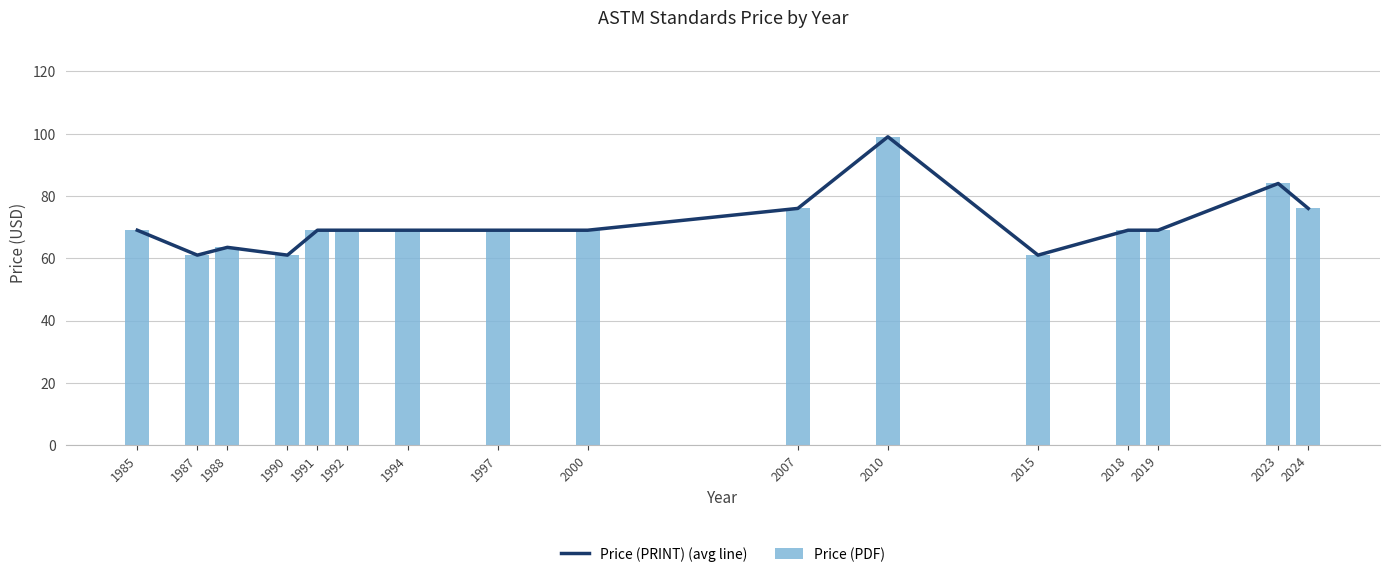

The Price (PDF) series shows 69.0 at 1994. True or false?

True